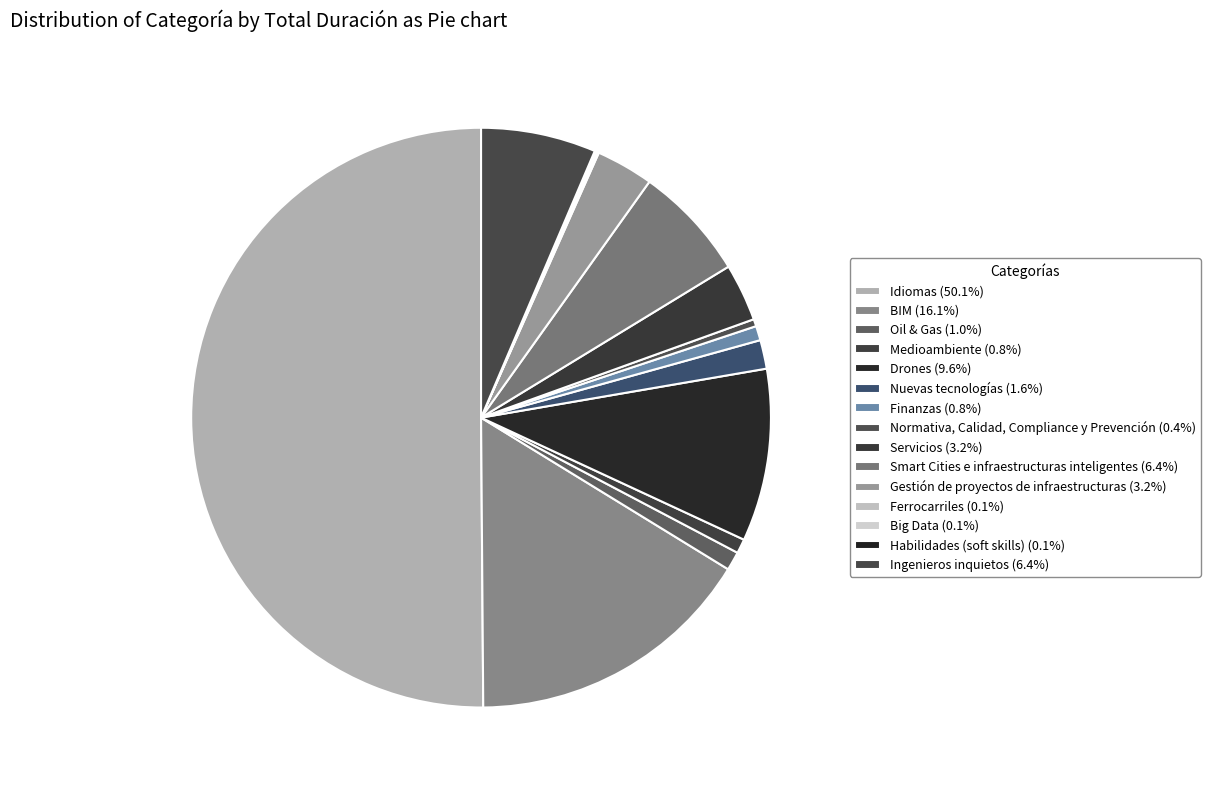

Approximately how many times larger is the value at Big Data compared to Oil & Gas?

0.1